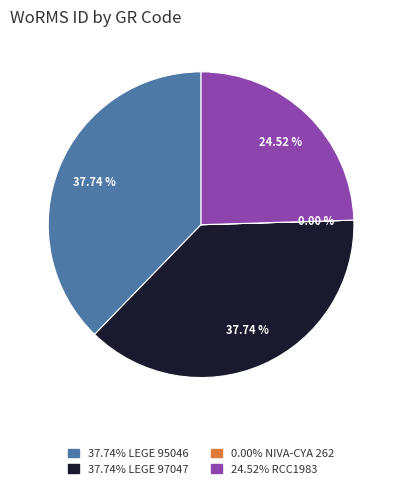

Does any single category account for the majority?

No